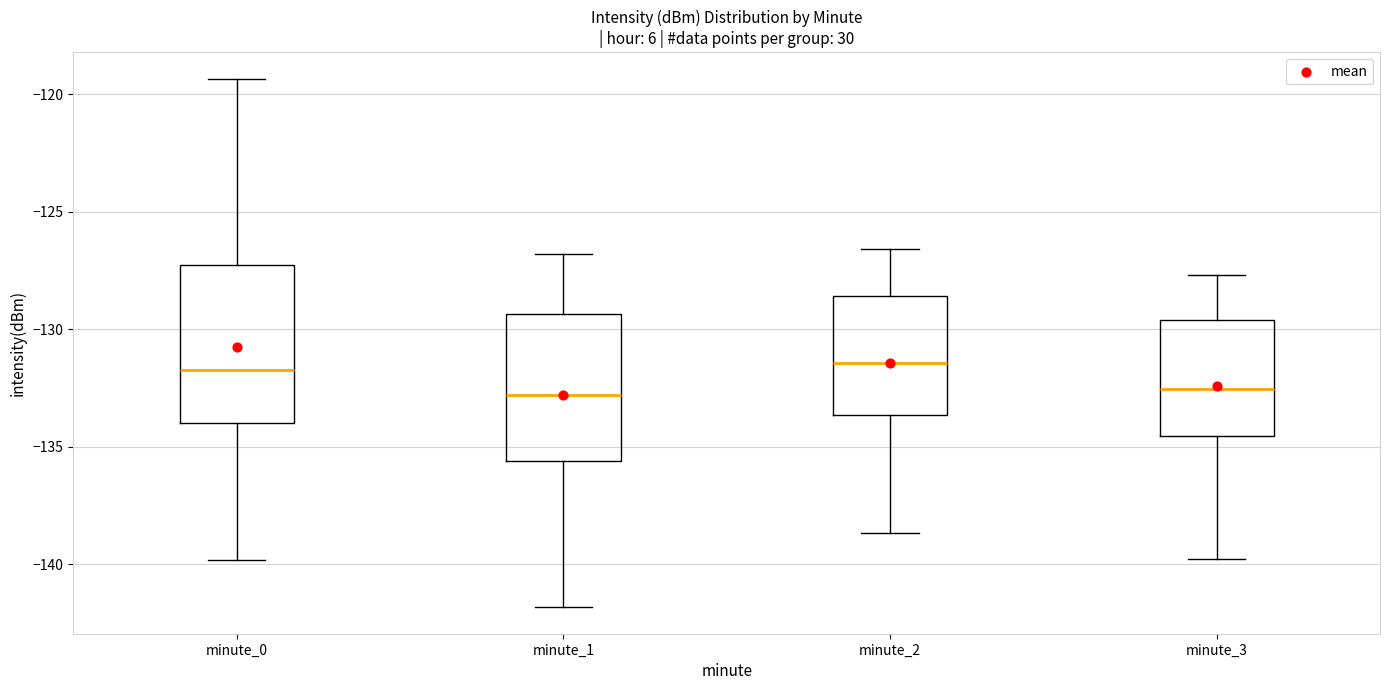

Where does the median line of the box for minute_3 sit on the y-axis? The values are not printed on the chart, so give them approximately, as read against the axis.

-132.5